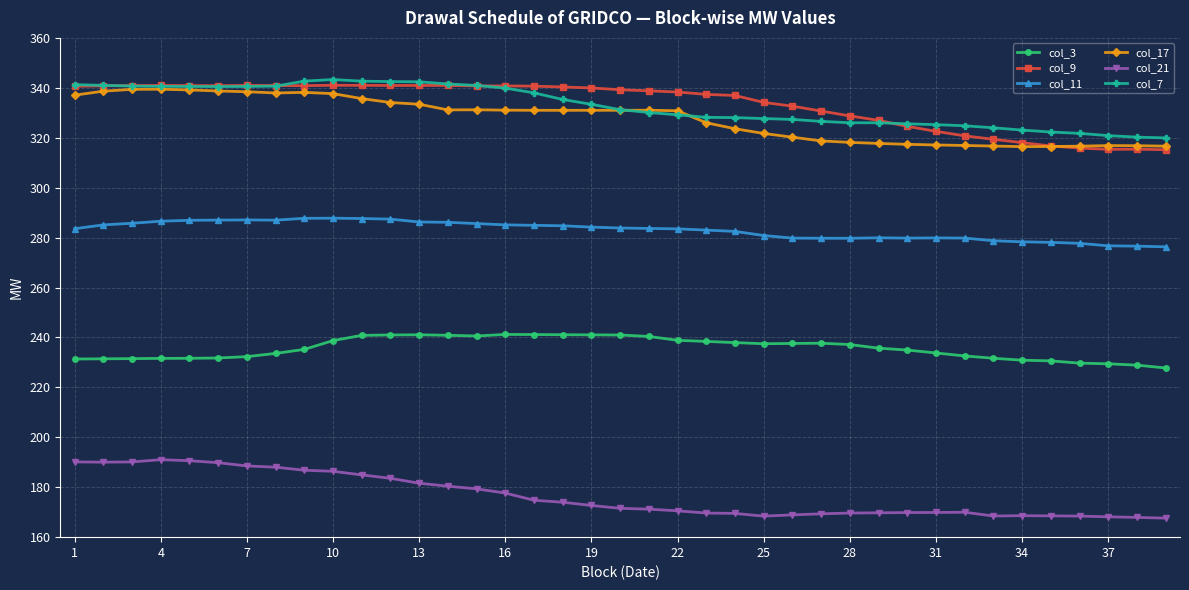

True or false: col_17 has more than 0 interior local peaks.

True